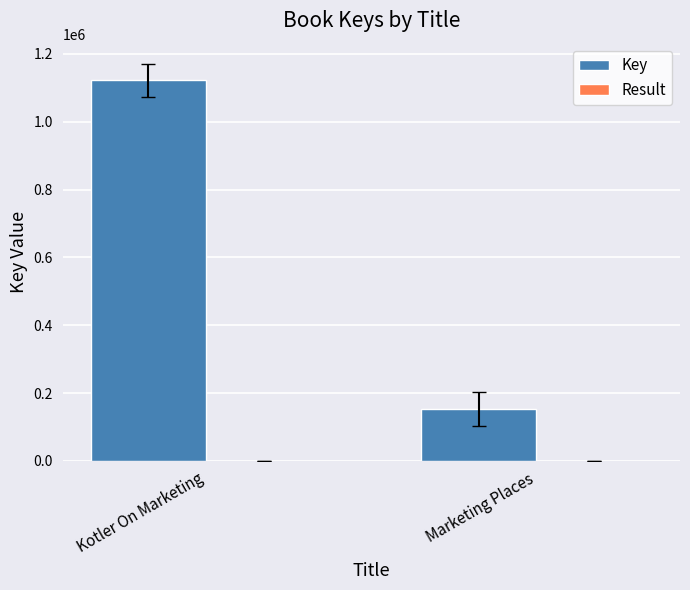

Count the number of data series in this chart.

2